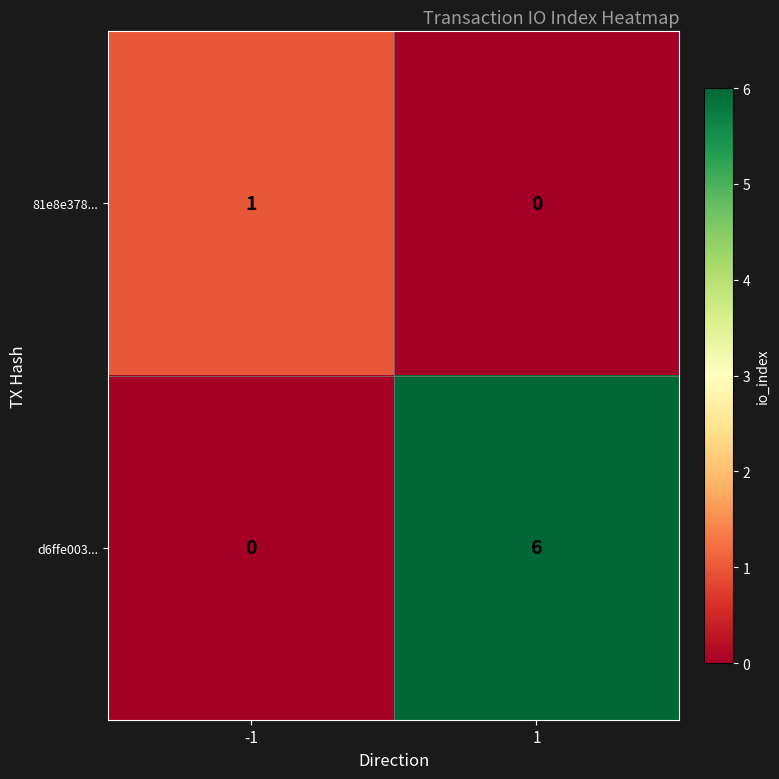

What is the total value across all series at 1?

6